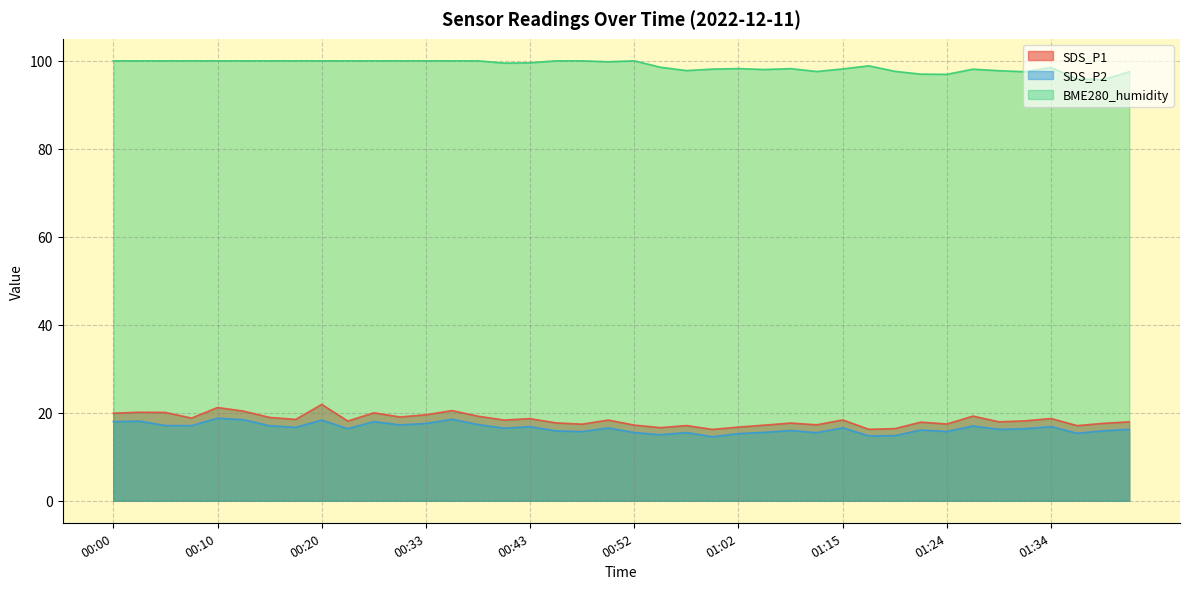

Rank the series at 01:39 from highest to lowest value.

BME280_humidity, SDS_P1, SDS_P2